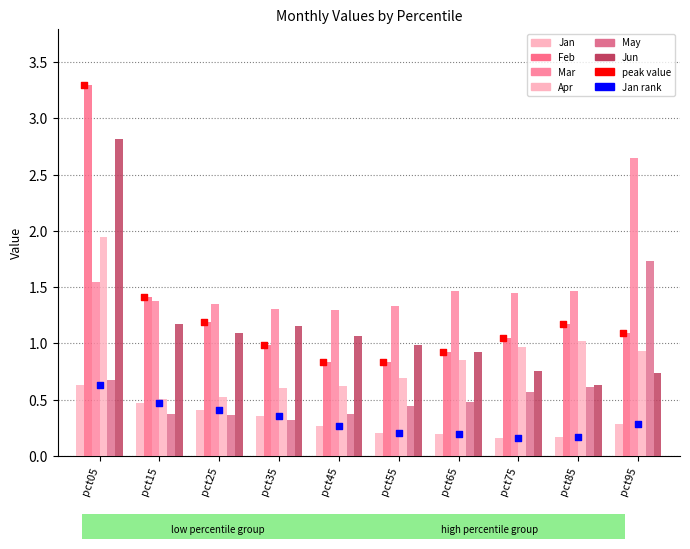

At which category is the sum across all series the highest?

pct05